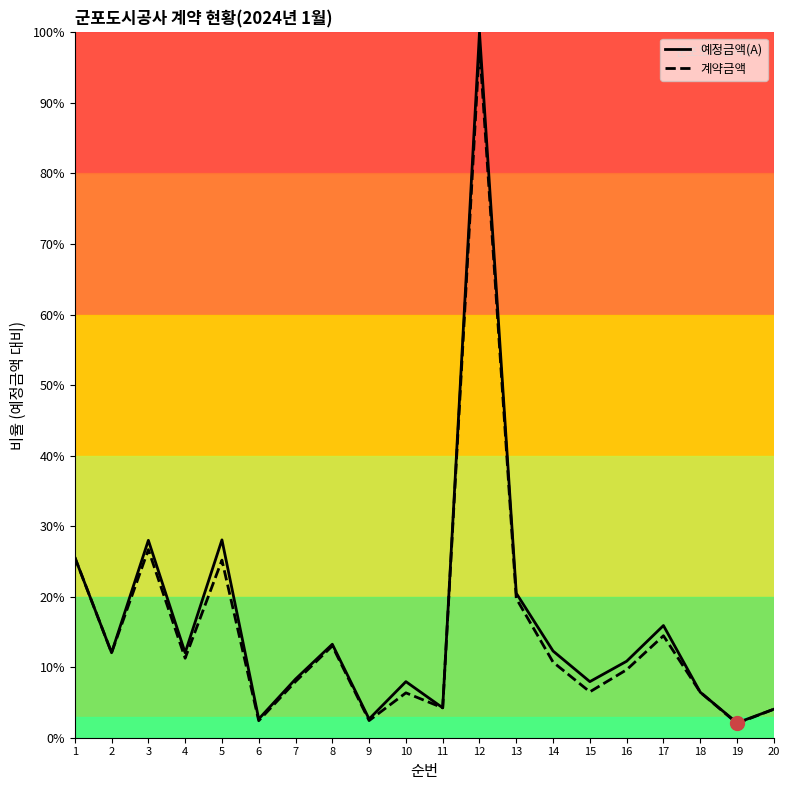

Does the chart display data point markers on the line(s)?

No